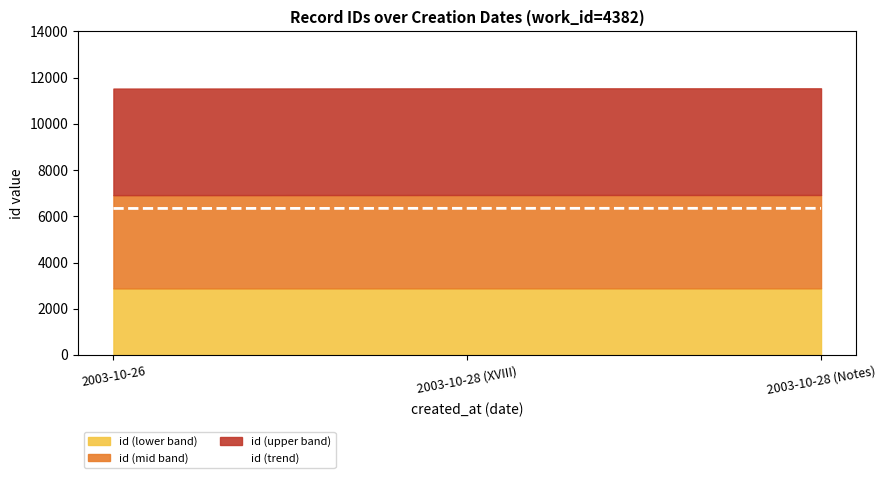

What is the smallest value displayed?

6338.2